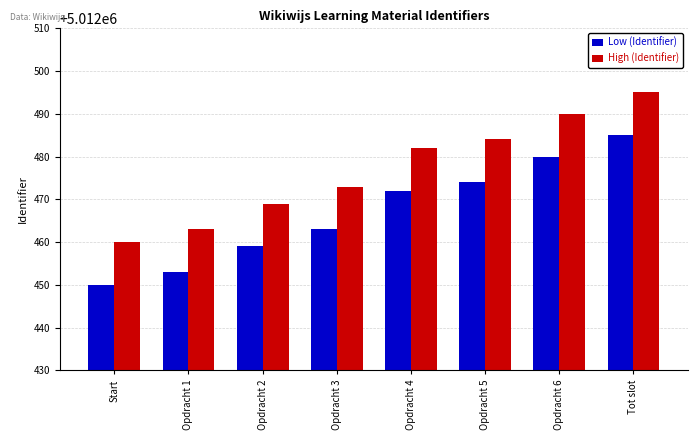

Which category has the highest value in the High (Identifier) series?

Tot slot